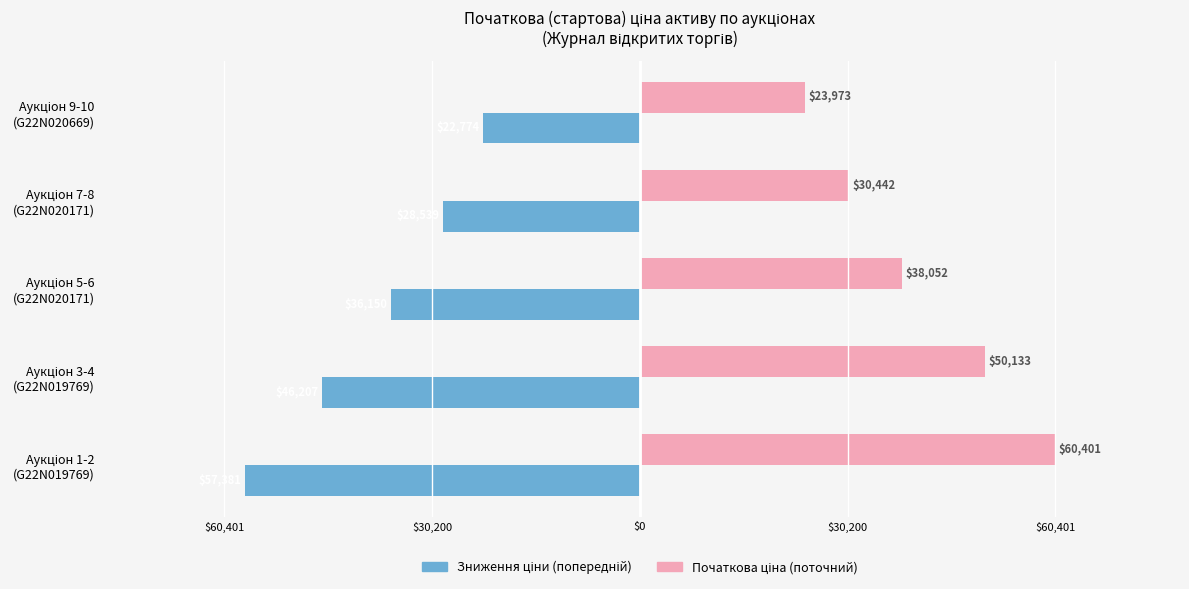

How many groups of bars are there?

5